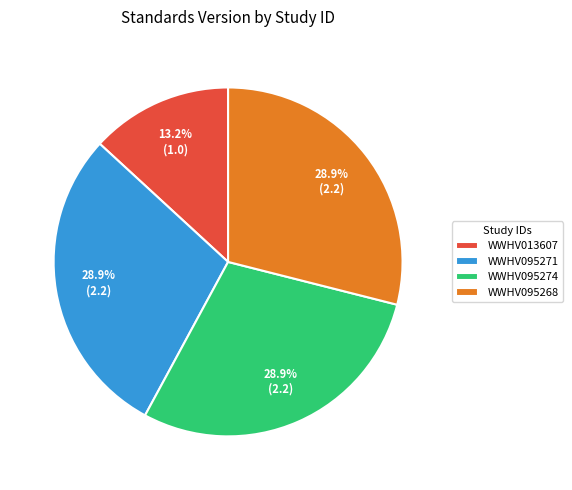

What is the total percentage of WWHV095268 and WWHV013607?

42.1%